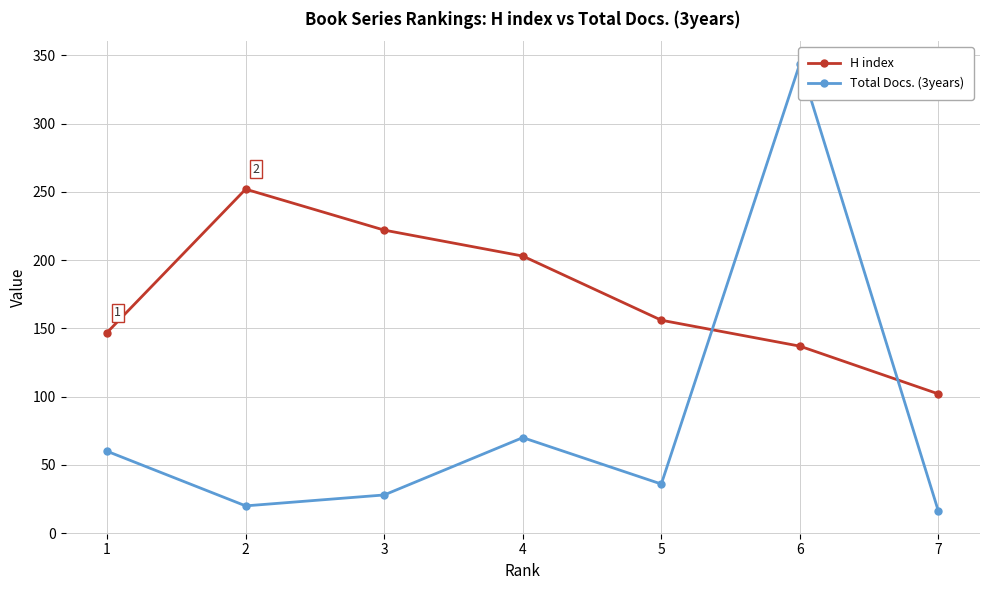

Which series has the largest total across all categories?

H index